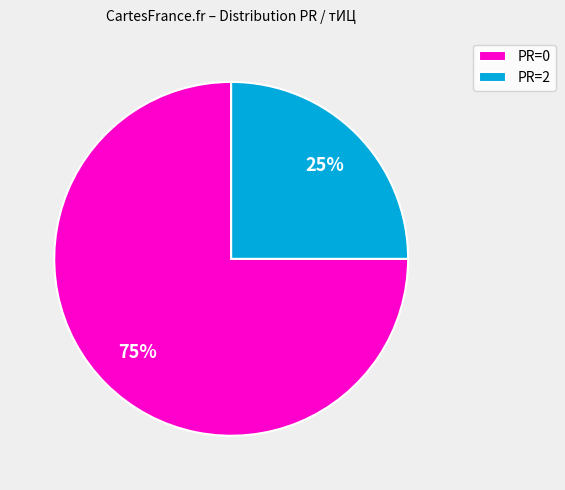

What percentage is the PR=0 slice, to the nearest percent?

75%